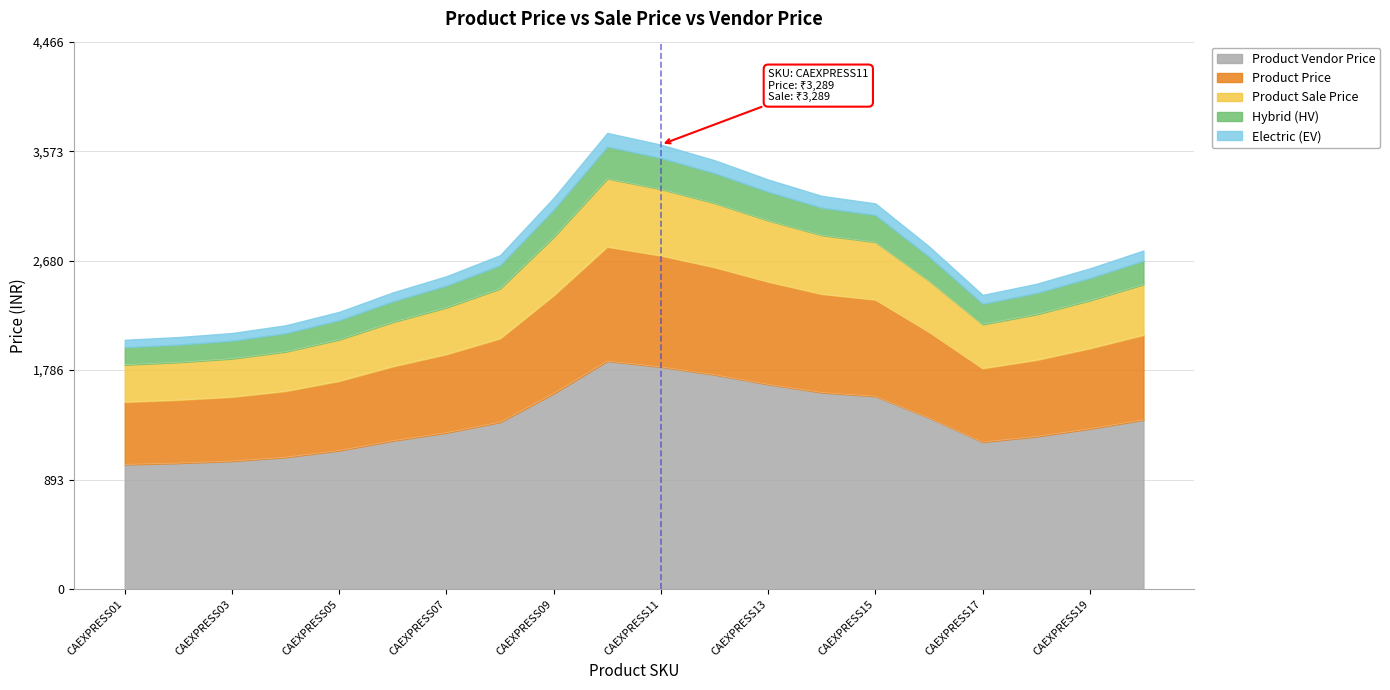

What is the highest value of the Product Vendor Price series?

1861.1